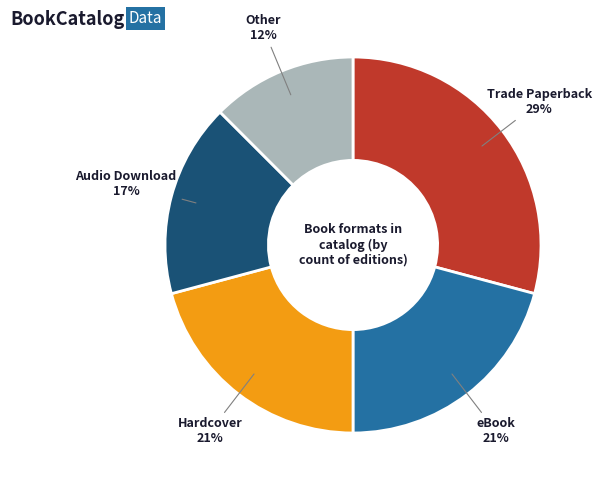

To the nearest percent, what is the difference between the largest and smallest slice percentages?

17%